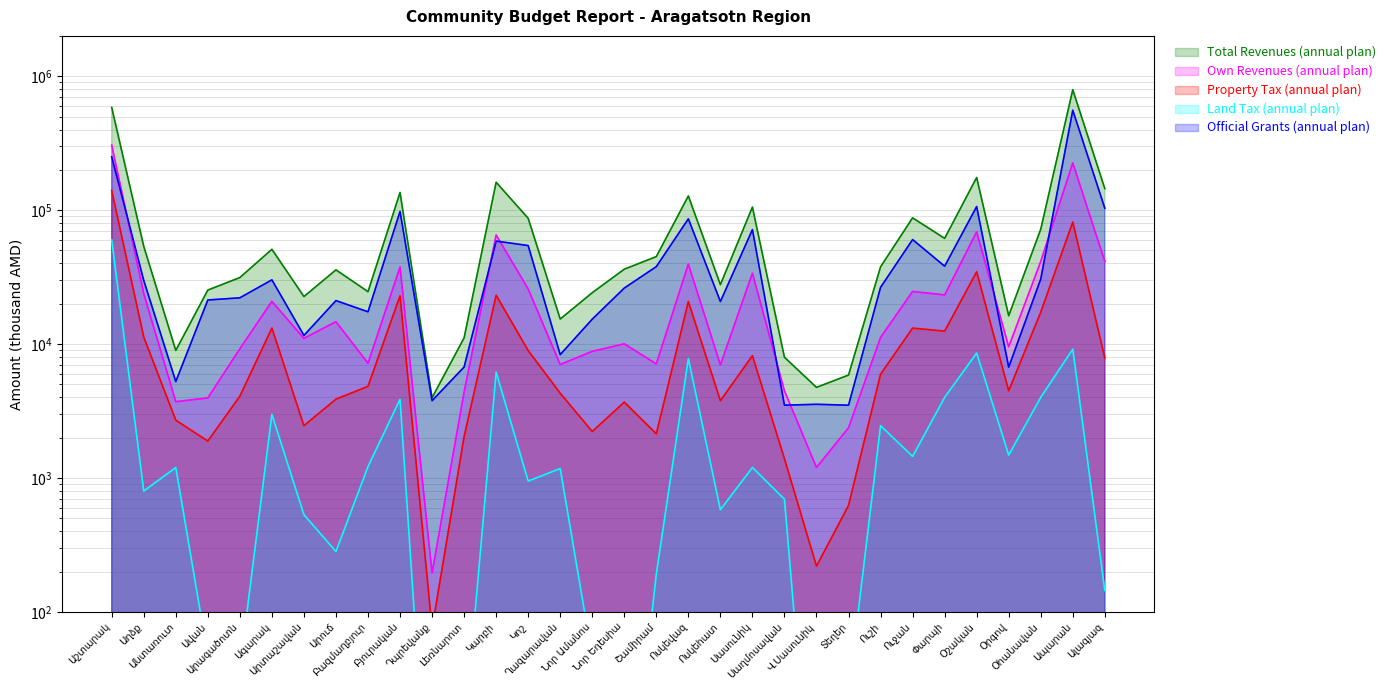

True or false: Total Revenues (annual plan) and Property Tax (annual plan) intersect in this chart.

False